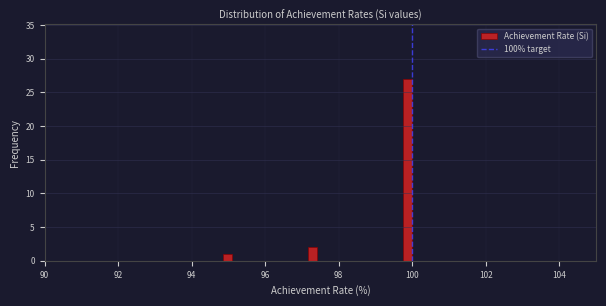

Around what value on the x-axis is the tallest bar? Give the approximate position of its centre, as read against the axis.

99.8